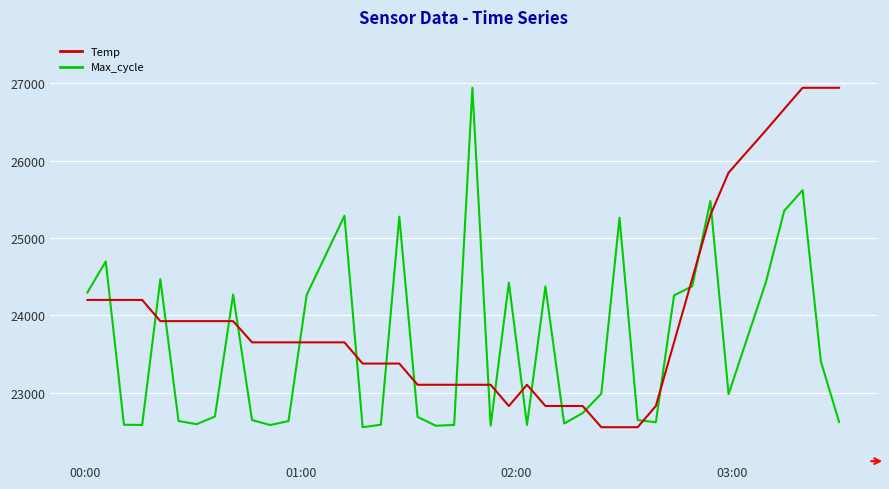

What is the difference between the maximum and minimum values in the Temp series?

4383.0